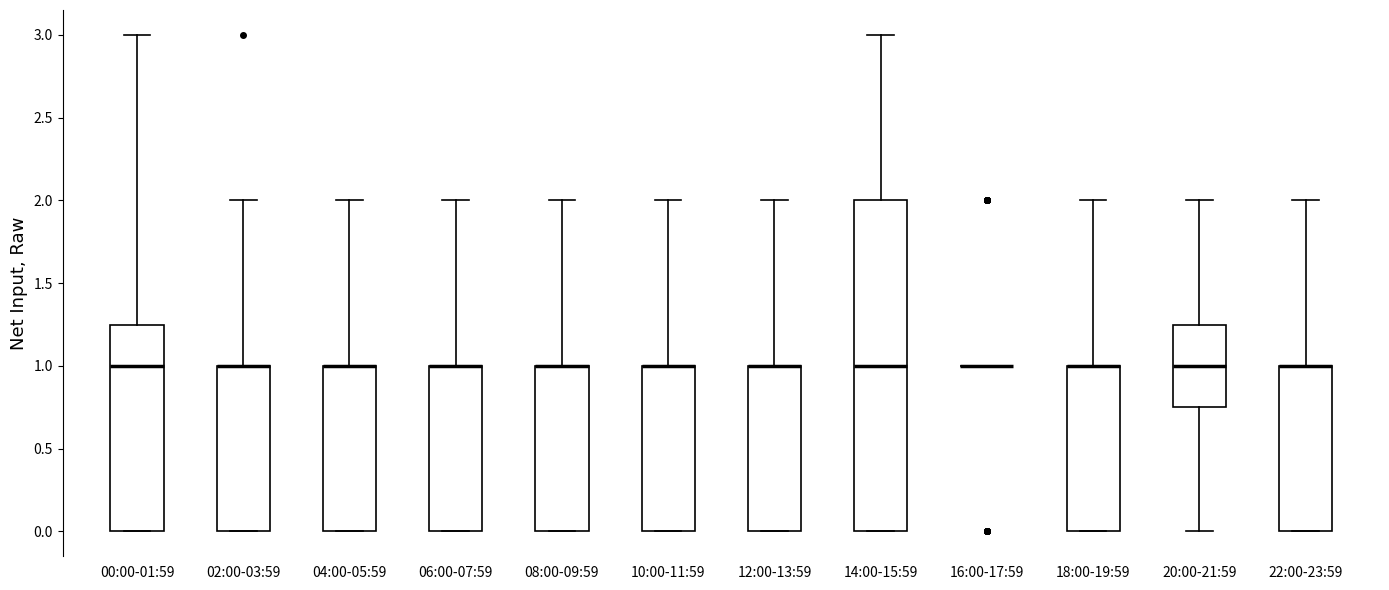

Where does the upper whisker of the box for 12:00-13:59 end on the y-axis? The values are not printed on the chart, so give them approximately, as read against the axis.

2.00